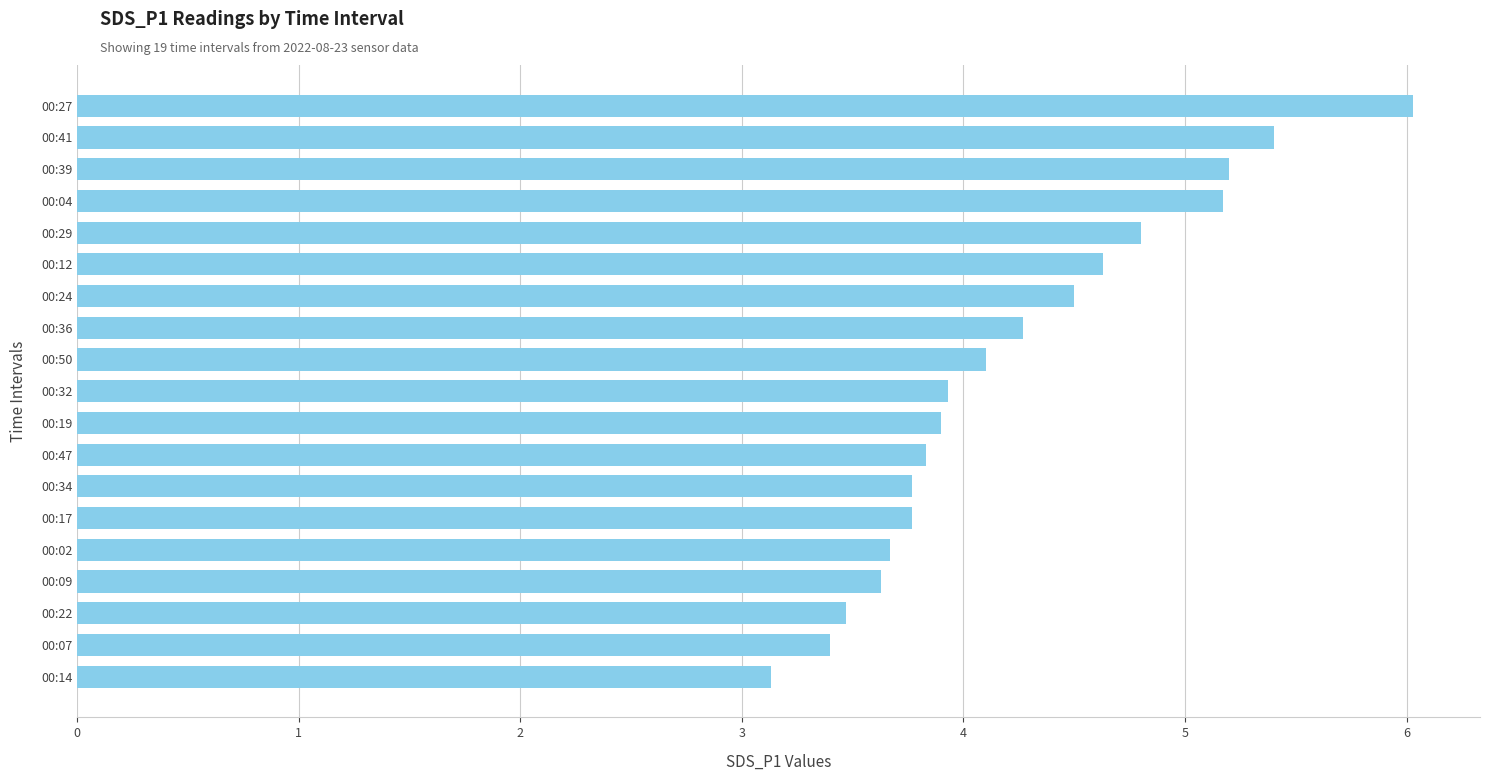

Read the value at 00:12.

4.6